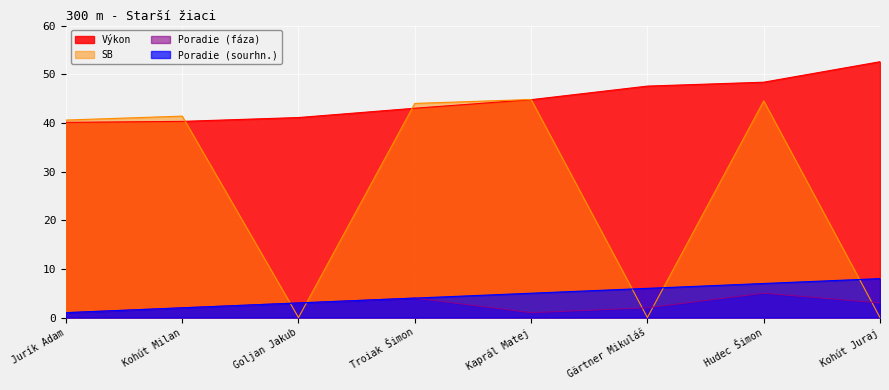

What is the difference between the maximum and minimum values in the Výkon series?

12.5